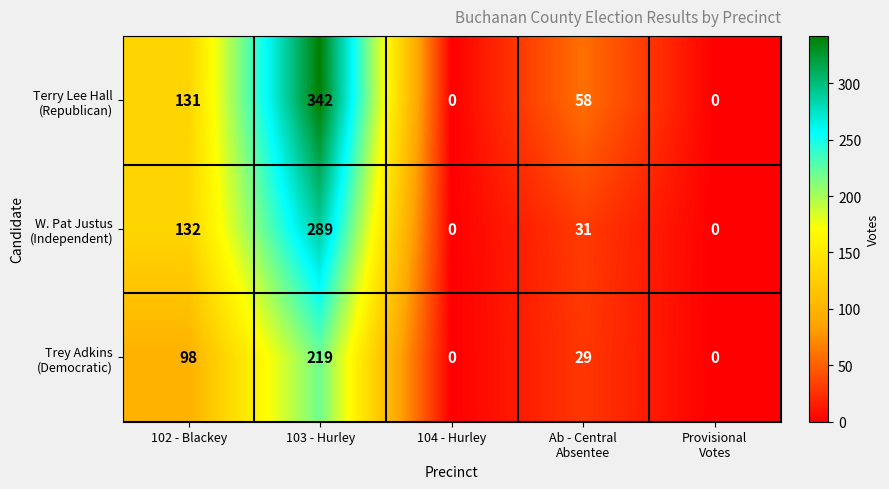

Which label corresponds to the largest value in the chart?

103 - Hurley